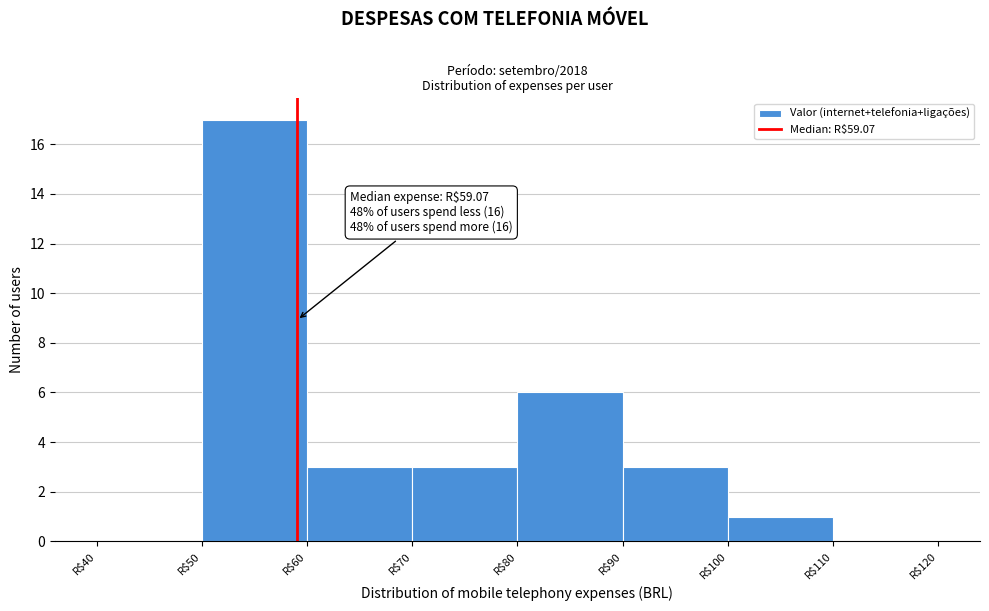

Over which range of the x-axis is the bar tallest?

50 to 60